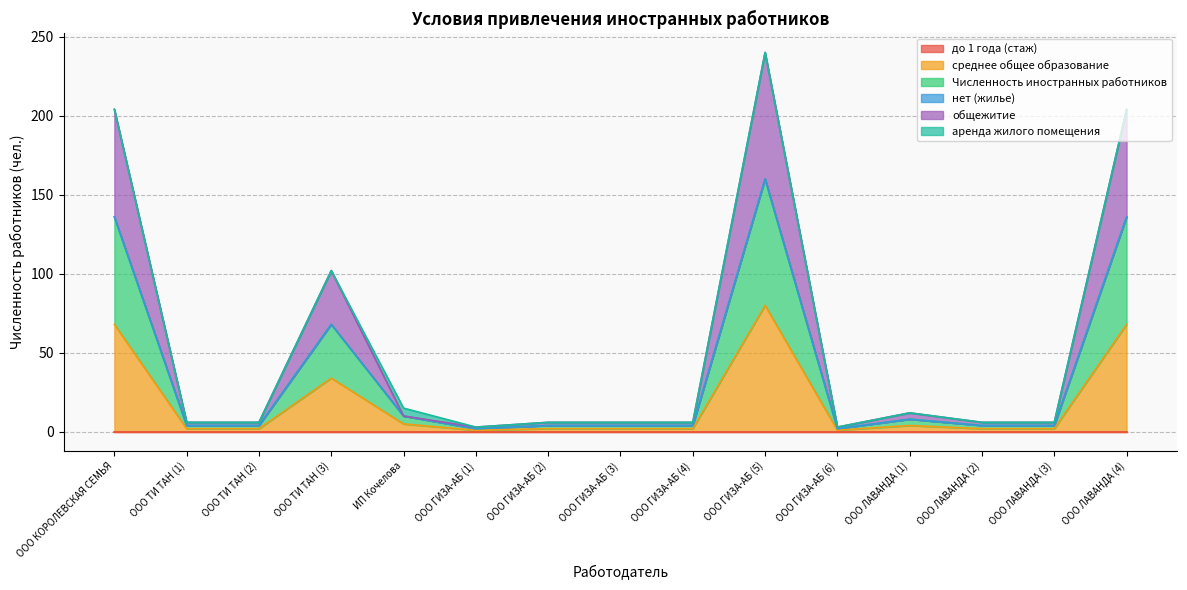

Does the chart have visible grid lines?

Yes